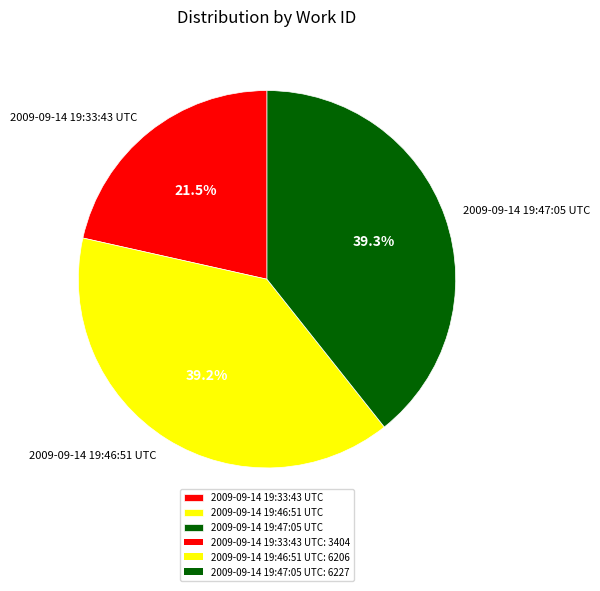

Is it true that 2009-09-14 19:33:43 UTC is 34% of the pie?

False